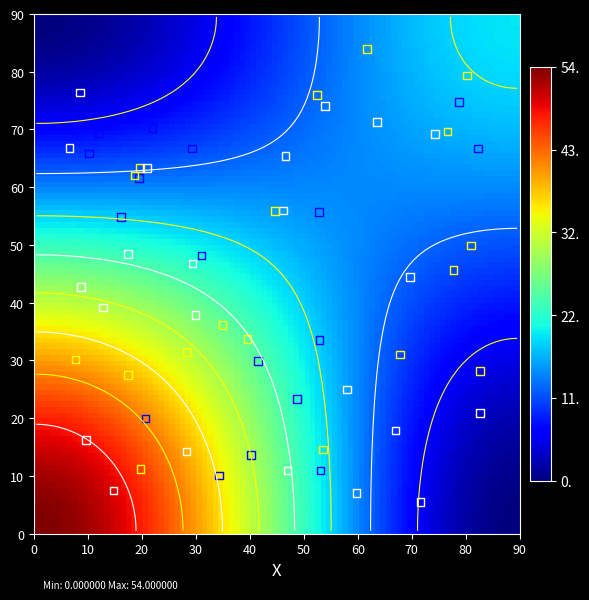

Between 0 and 1, which is larger?

1